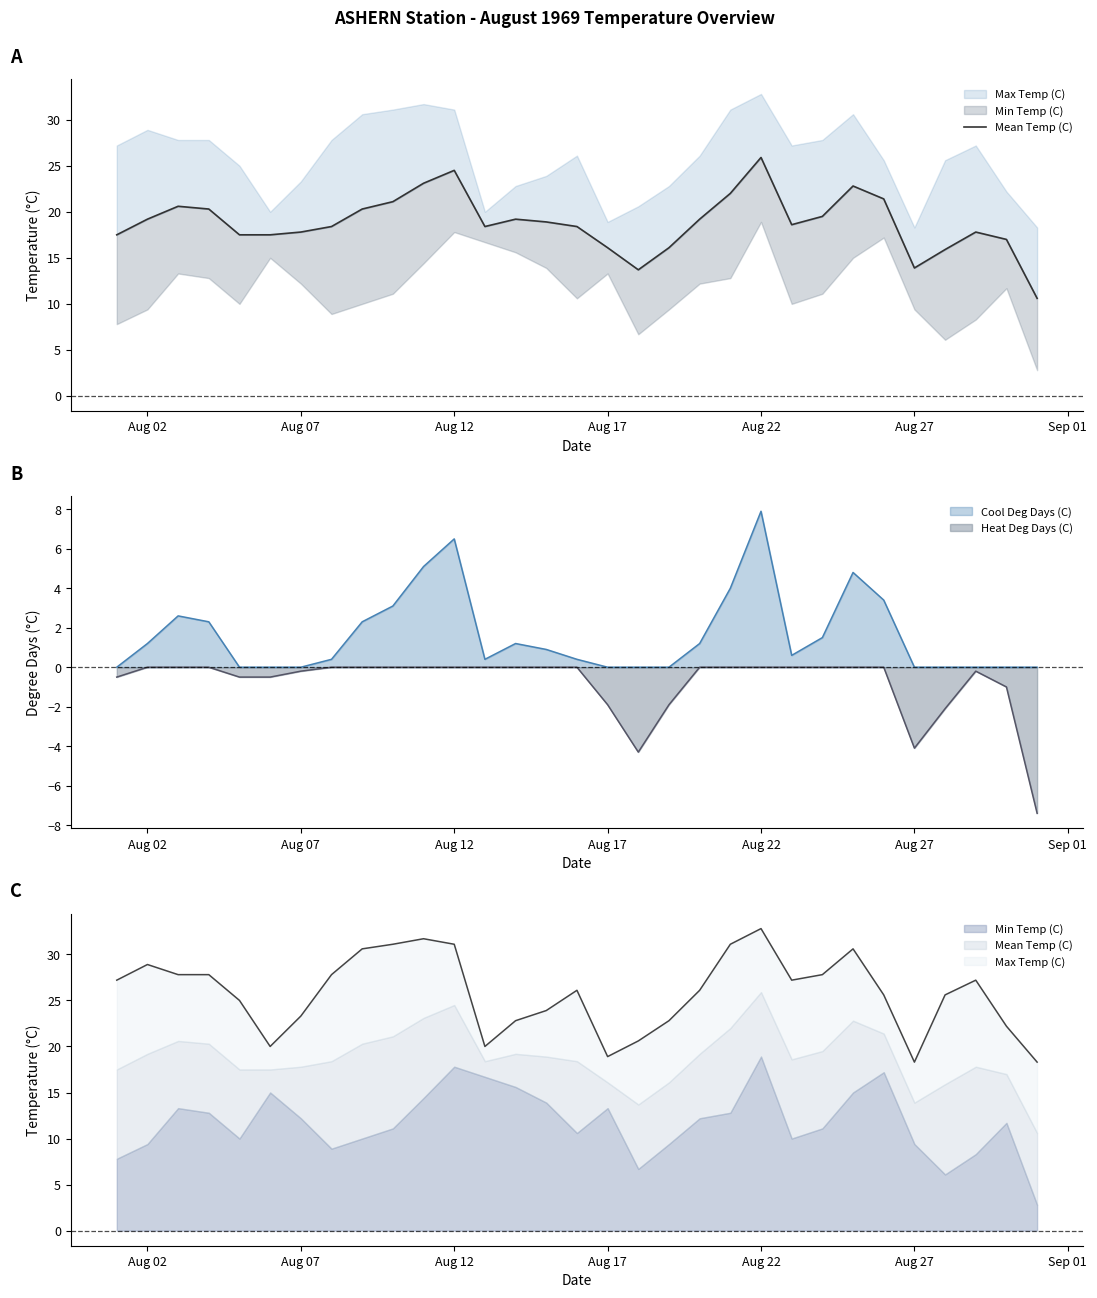

What is the difference between the maximum and minimum values?

15.3